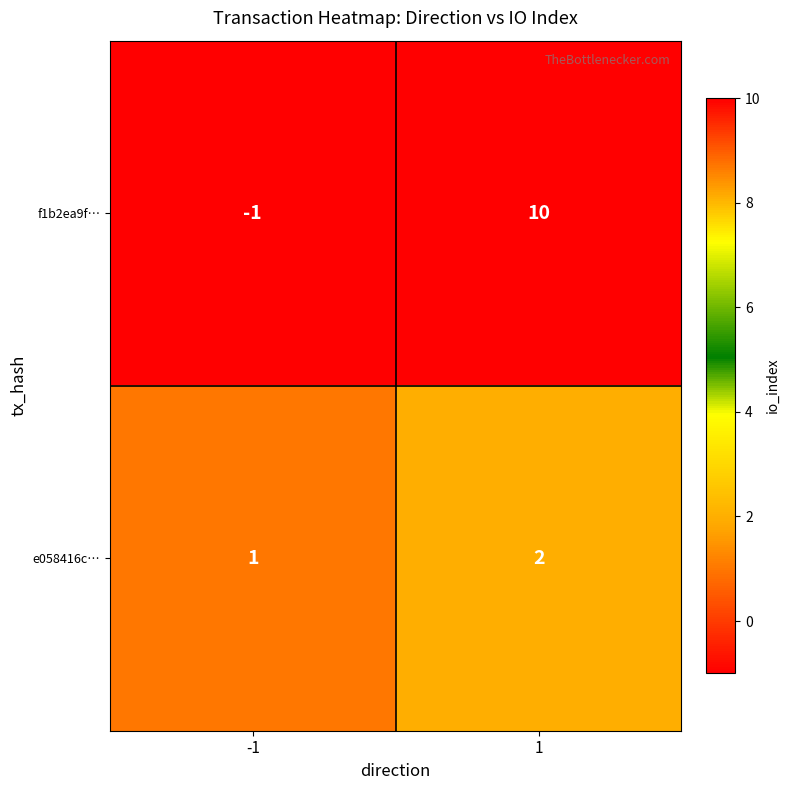

Is it true that e058416c… equals 4 at 1?

False